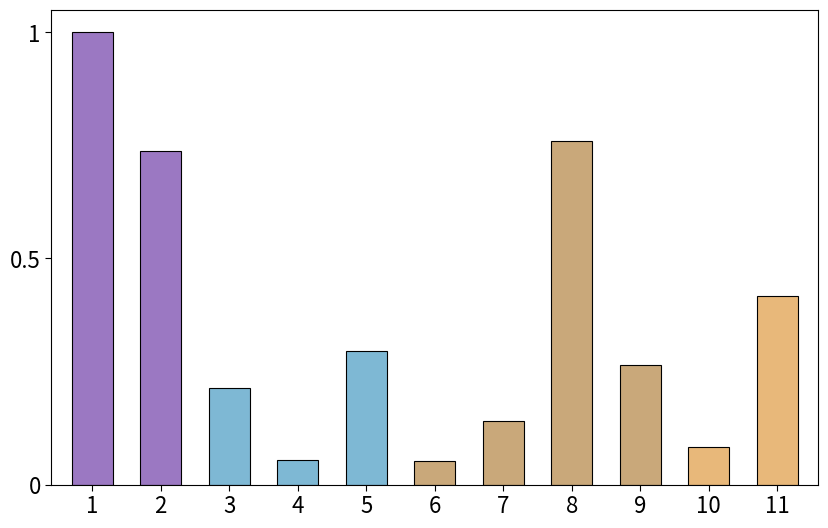

What is the greatest value displayed?

1.0